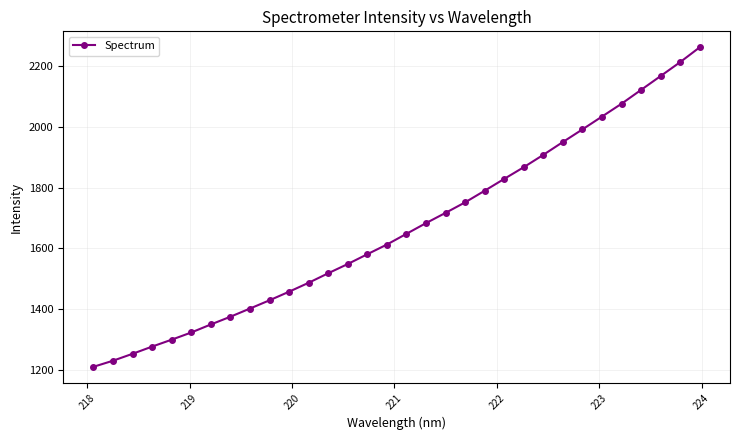

What is the value of the 21st point from the left?

1789.9